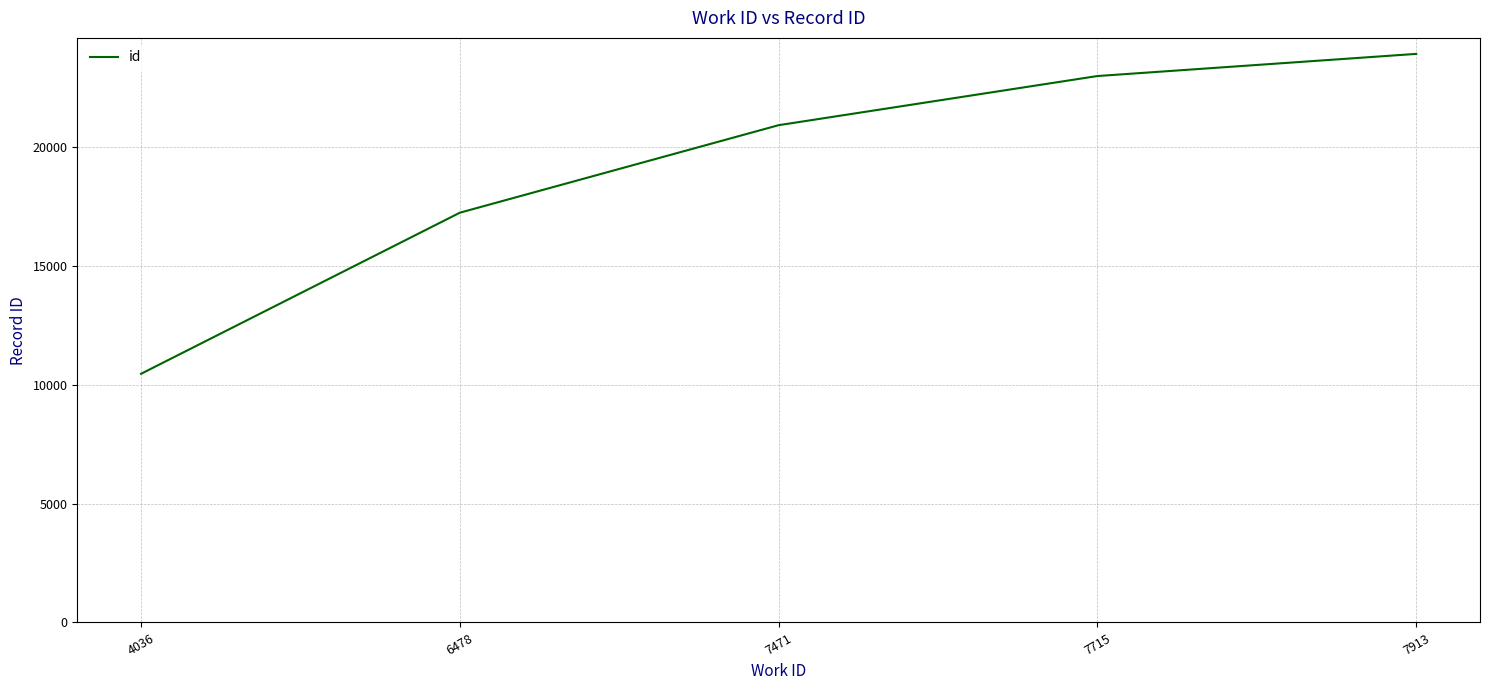

What is the sum of the values at 4036 and 6478?

27678